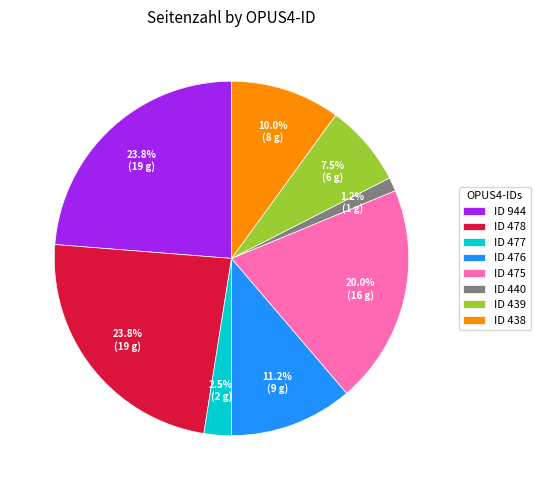

What percentage do ID 475 and ID 476 together represent?

31.2%